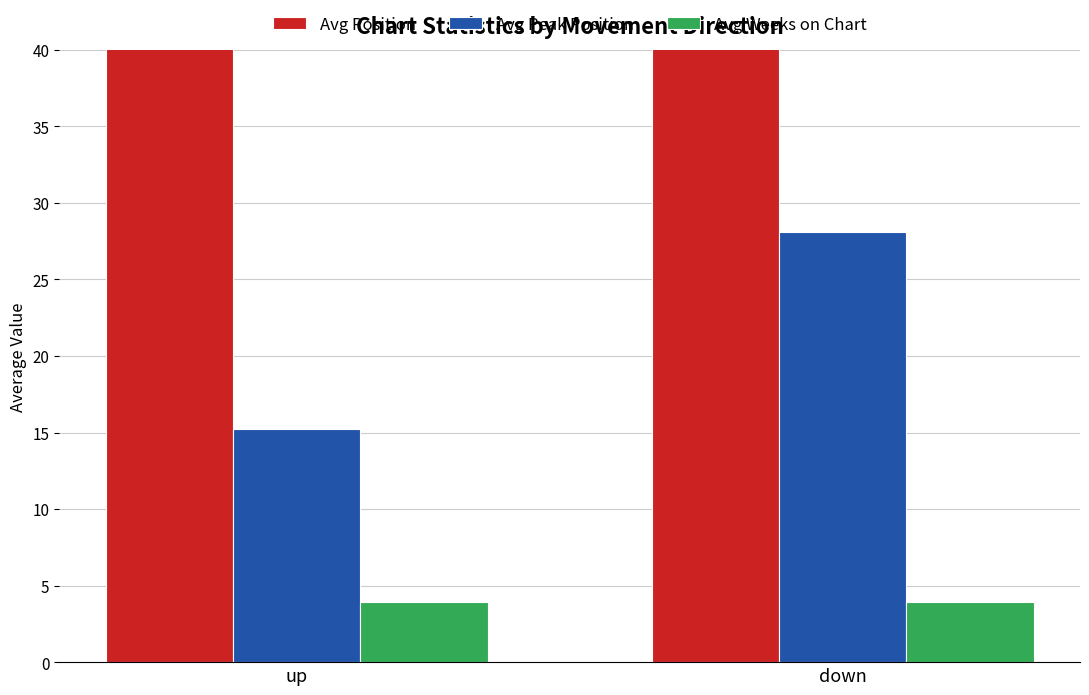

What is the label of the 2nd bar from the left?

down